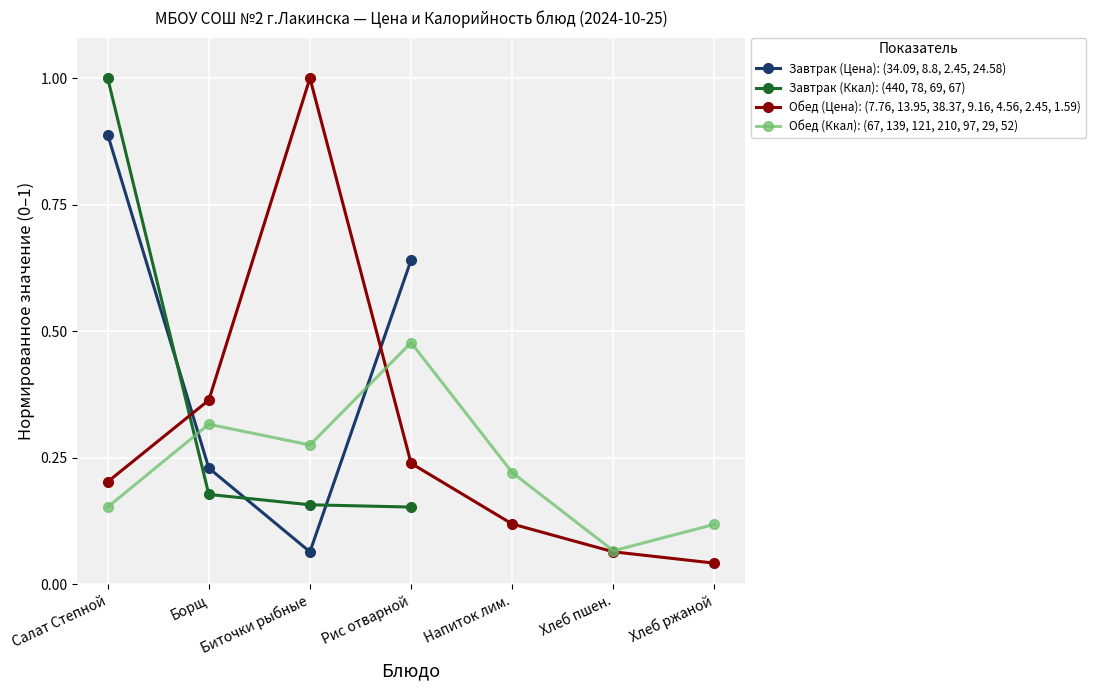

How many times do Завтрак (Цена): (34.09, 8.8, 2.45, 24.58) and Обед (Ккал): (67, 139, 121, 210, 97, 29, 52) cross each other?

2